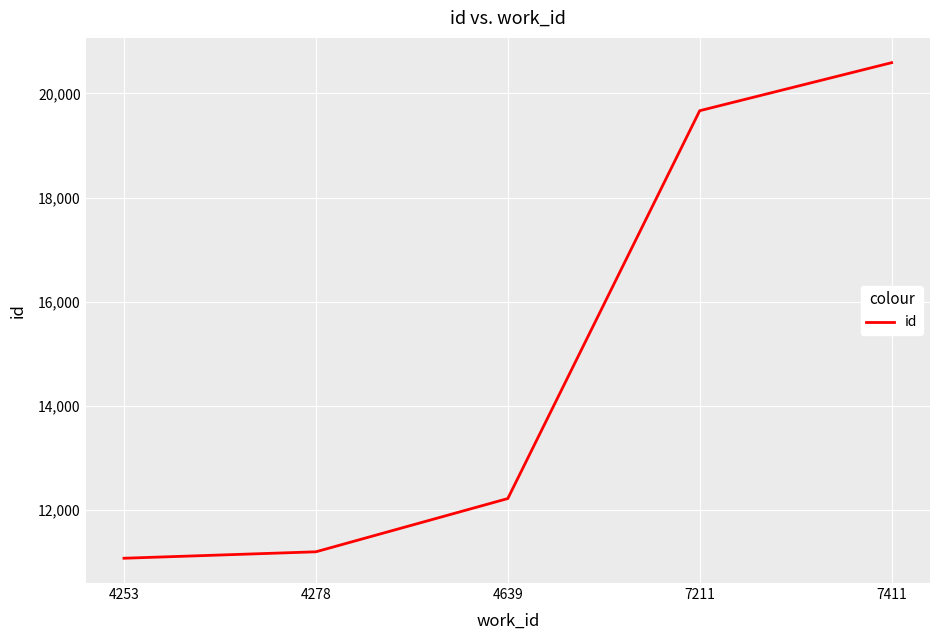

True or false: the data shows 20591 at 7411.

True